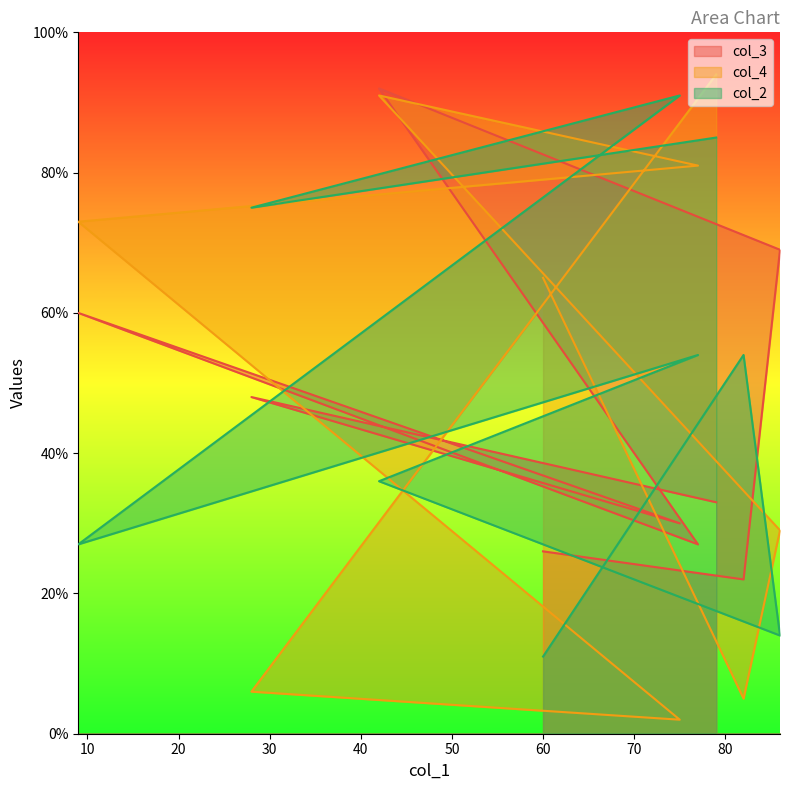

At how many categories does at least one series exceed 48?

9